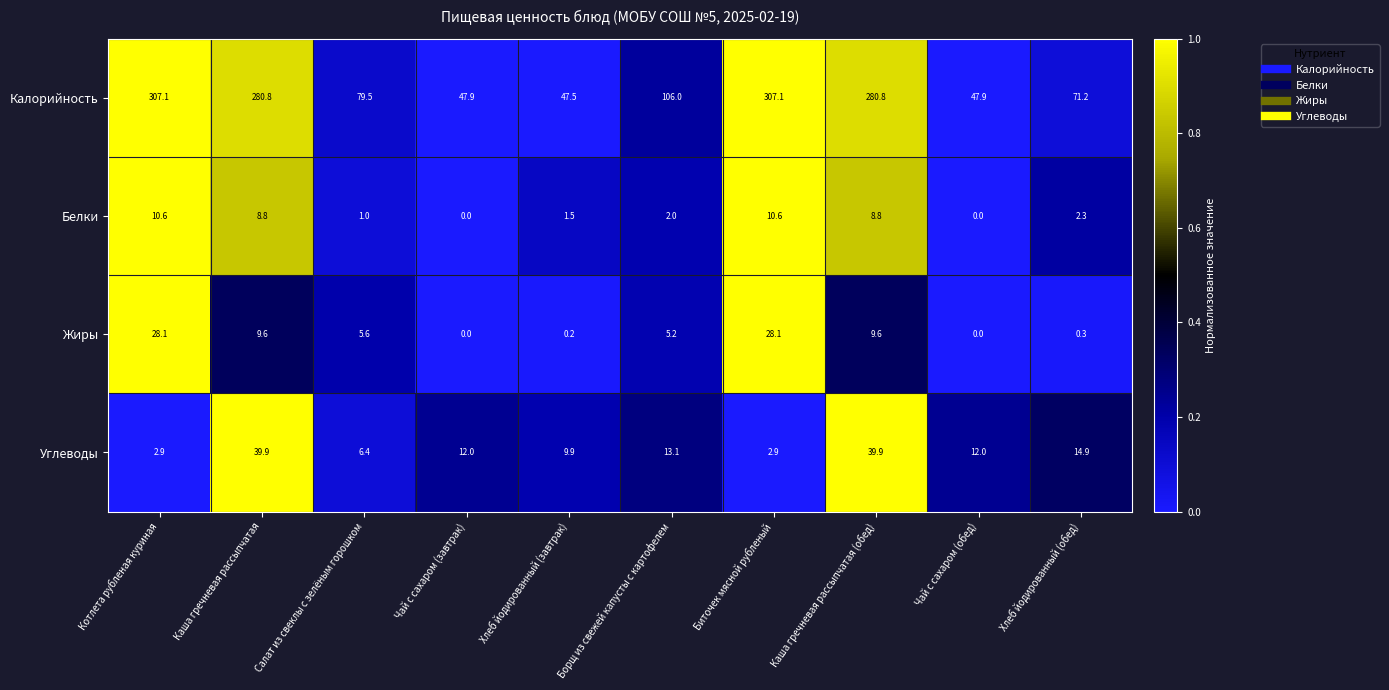

At how many categories does at least one series exceed 60?

7